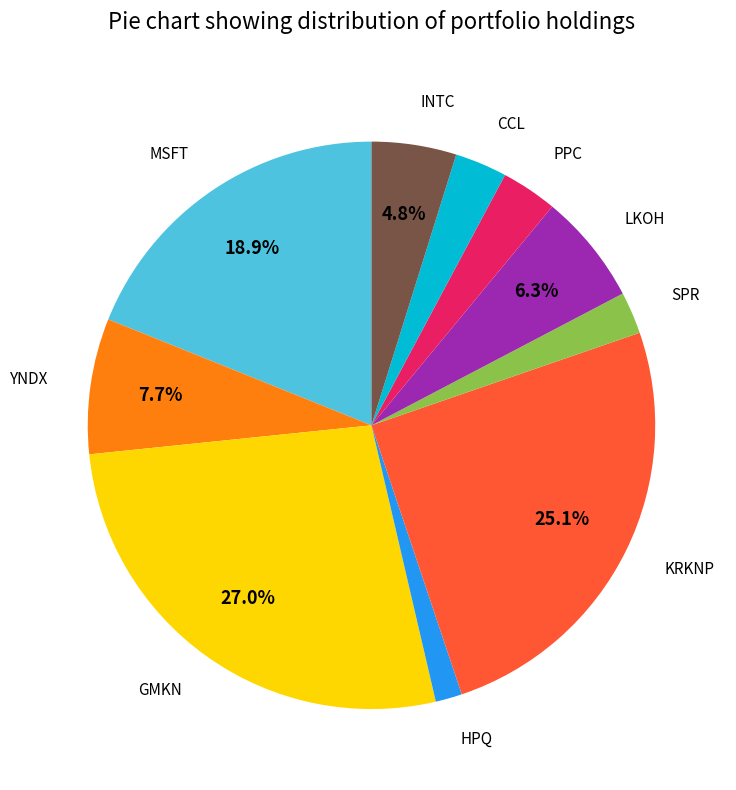

Is there a majority slice in this chart?

No